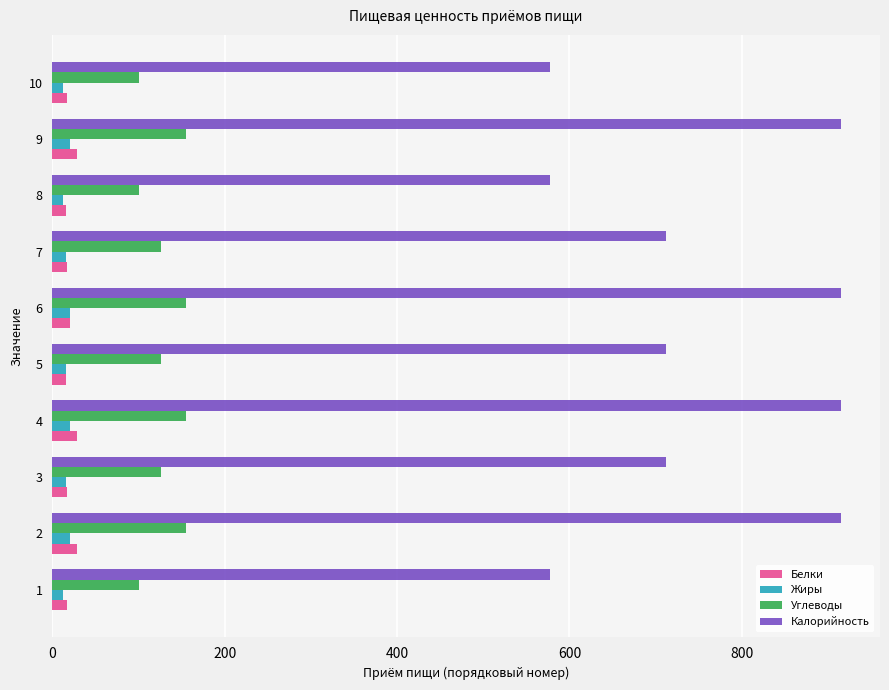

What is the sum of all Калорийность values?

7529.2